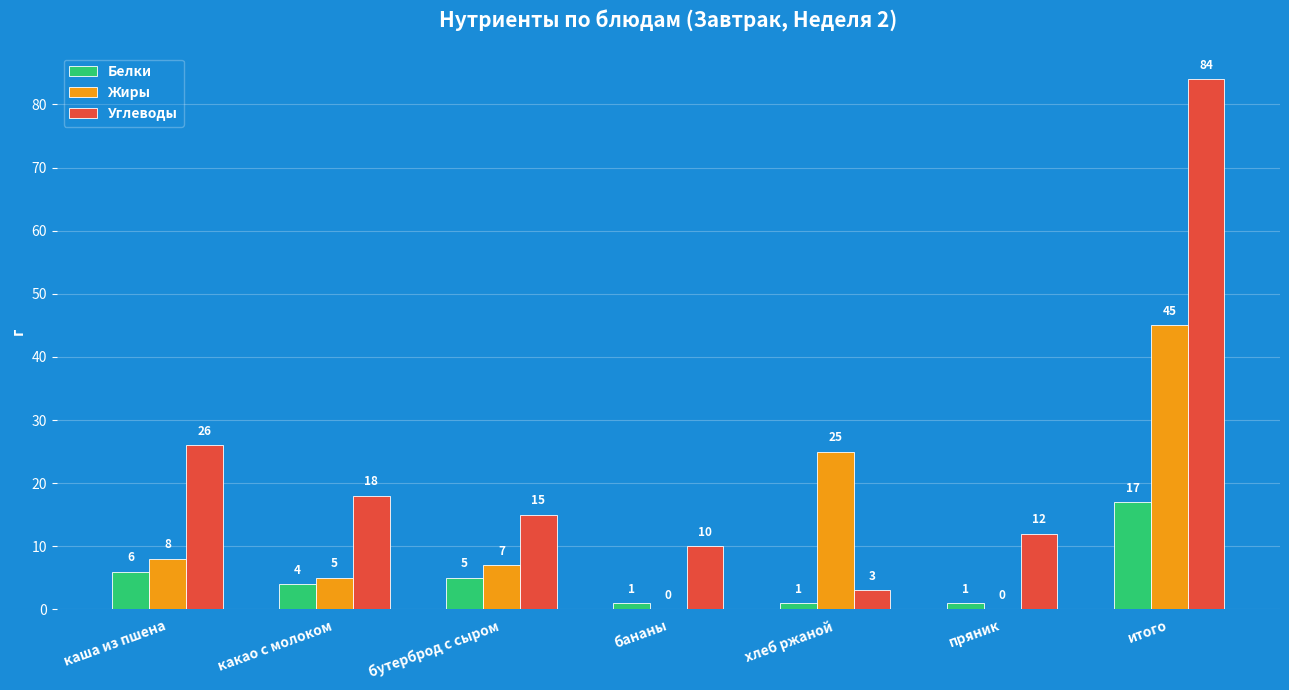

What is the maximum value for Белки?

17